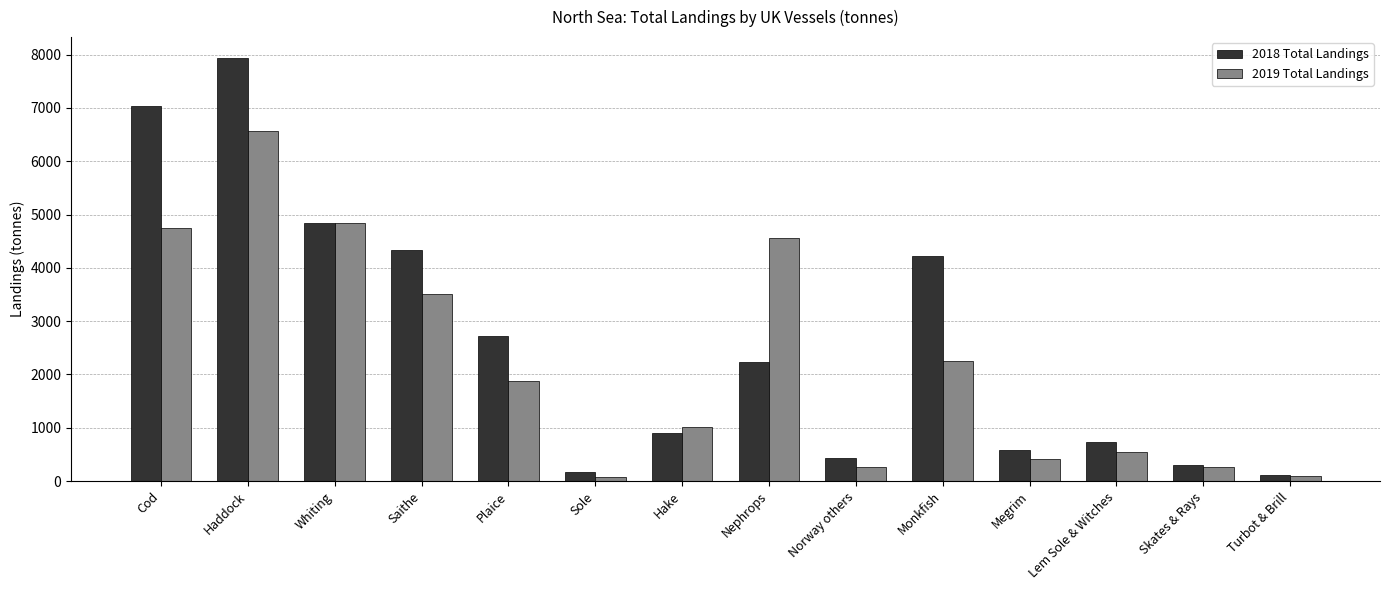

What is the sum of all 2018 Total Landings values?

36560.3